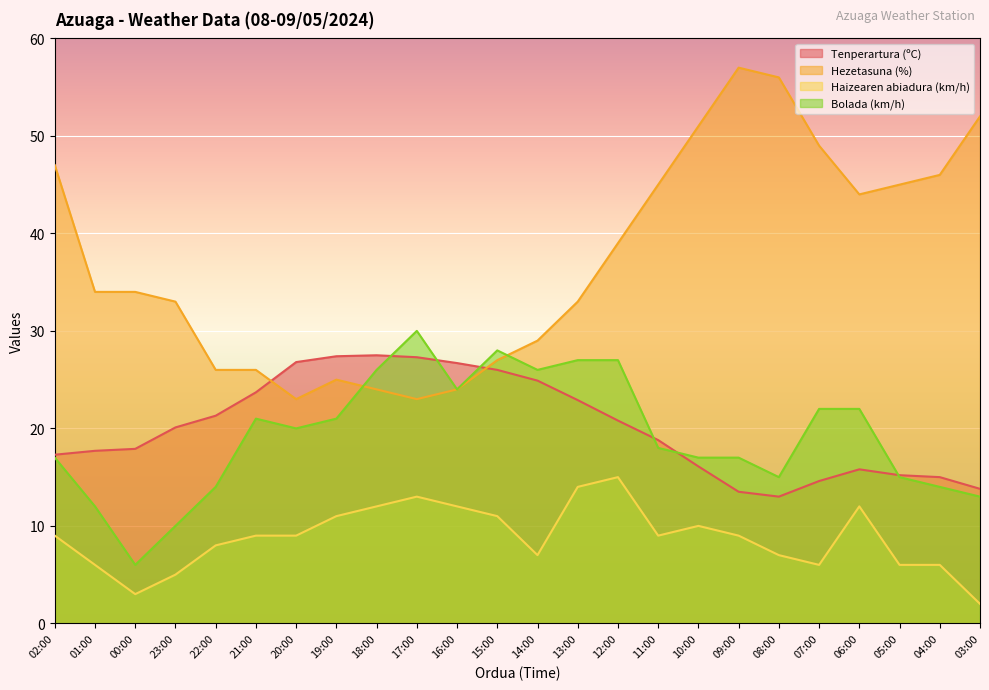

Reading right to left, what are all the values shown in this chart?

Tenperartura (ºC): 03:00=13.8	04:00=15.0	05:00=15.2	06:00=15.8	07:00=14.6	08:00=13.0	09:00=13.5	10:00=16.1	11:00=18.8	12:00=20.8	13:00=22.9	14:00=24.9	15:00=26.0	16:00=26.7	17:00=27.3	18:00=27.5	19:00=27.4	20:00=26.8	21:00=23.7	22:00=21.3	23:00=20.1	00:00=17.9	01:00=17.7	02:00=17.3
Hezetasuna (%): 03:00=52.0	04:00=46.0	05:00=45.0	06:00=44.0	07:00=49.0	08:00=56.0	09:00=57.0	10:00=51.0	11:00=45.0	12:00=39.0	13:00=33.0	14:00=29.0	15:00=27.0	16:00=24.0	17:00=23.0	18:00=24.0	19:00=25.0	20:00=23.0	21:00=26.0	22:00=26.0	23:00=33.0	00:00=34.0	01:00=34.0	02:00=47.0
Haizearen abiadura (km/h): 03:00=2.0	04:00=6.0	05:00=6.0	06:00=12.0	07:00=6.0	08:00=7.0	09:00=9.0	10:00=10.0	11:00=9.0	12:00=15.0	13:00=14.0	14:00=7.0	15:00=11.0	16:00=12.0	17:00=13.0	18:00=12.0	19:00=11.0	20:00=9.0	21:00=9.0	22:00=8.0	23:00=5.0	00:00=3.0	01:00=6.0	02:00=9.0
Bolada (km/h): 03:00=13.0	04:00=14.0	05:00=15.0	06:00=22.0	07:00=22.0	08:00=15.0	09:00=17.0	10:00=17.0	11:00=18.0	12:00=27.0	13:00=27.0	14:00=26.0	15:00=28.0	16:00=24.0	17:00=30.0	18:00=26.0	19:00=21.0	20:00=20.0	21:00=21.0	22:00=14.0	23:00=10.0	00:00=6.0	01:00=12.0	02:00=17.0